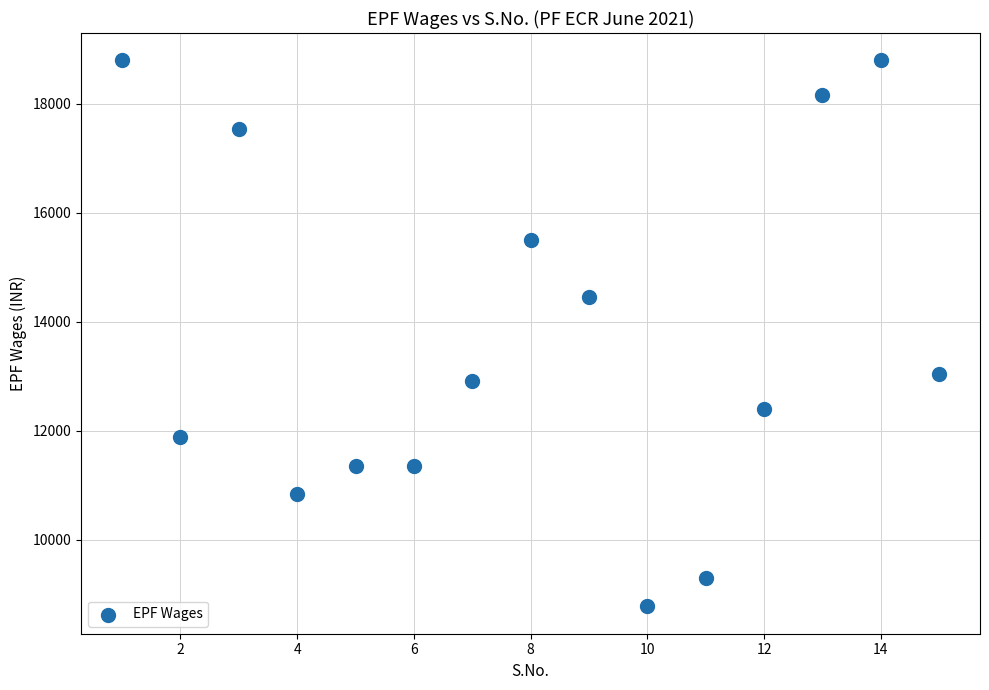

What is the range of Y values (max minus min)?

10018